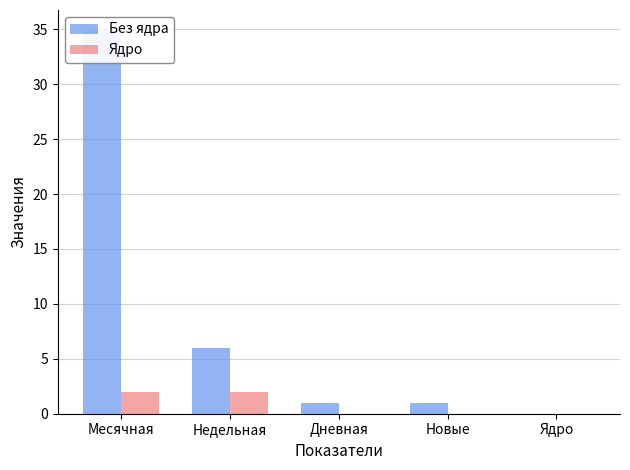

Rank the categories by Без ядра value from highest to lowest.

Месячная, Недельная, Дневная, Новые, Ядро